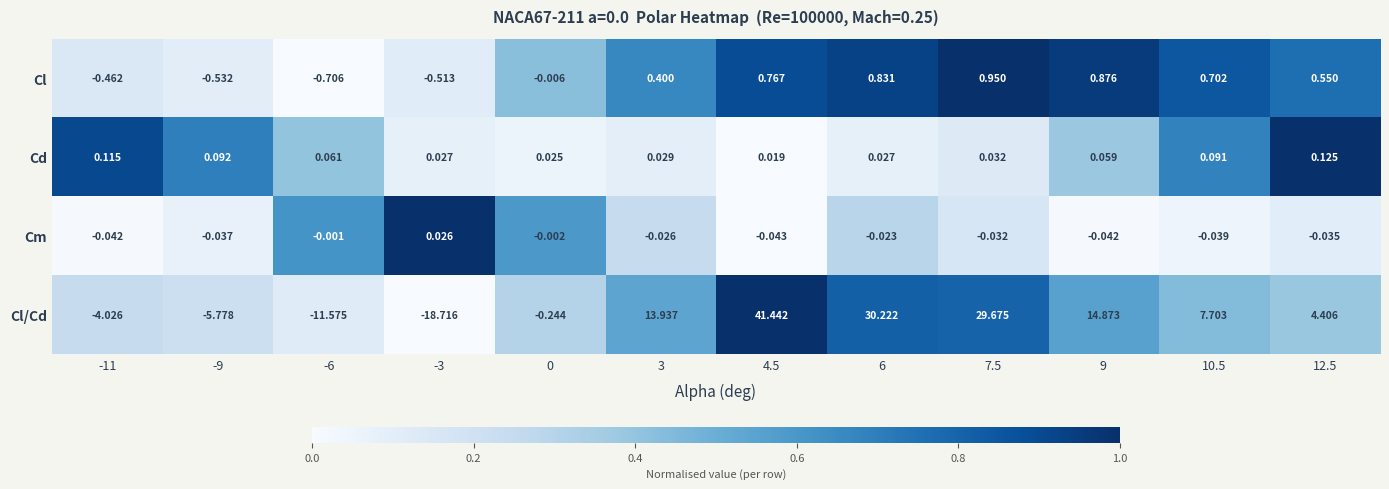

How many series are shown in this chart?

4